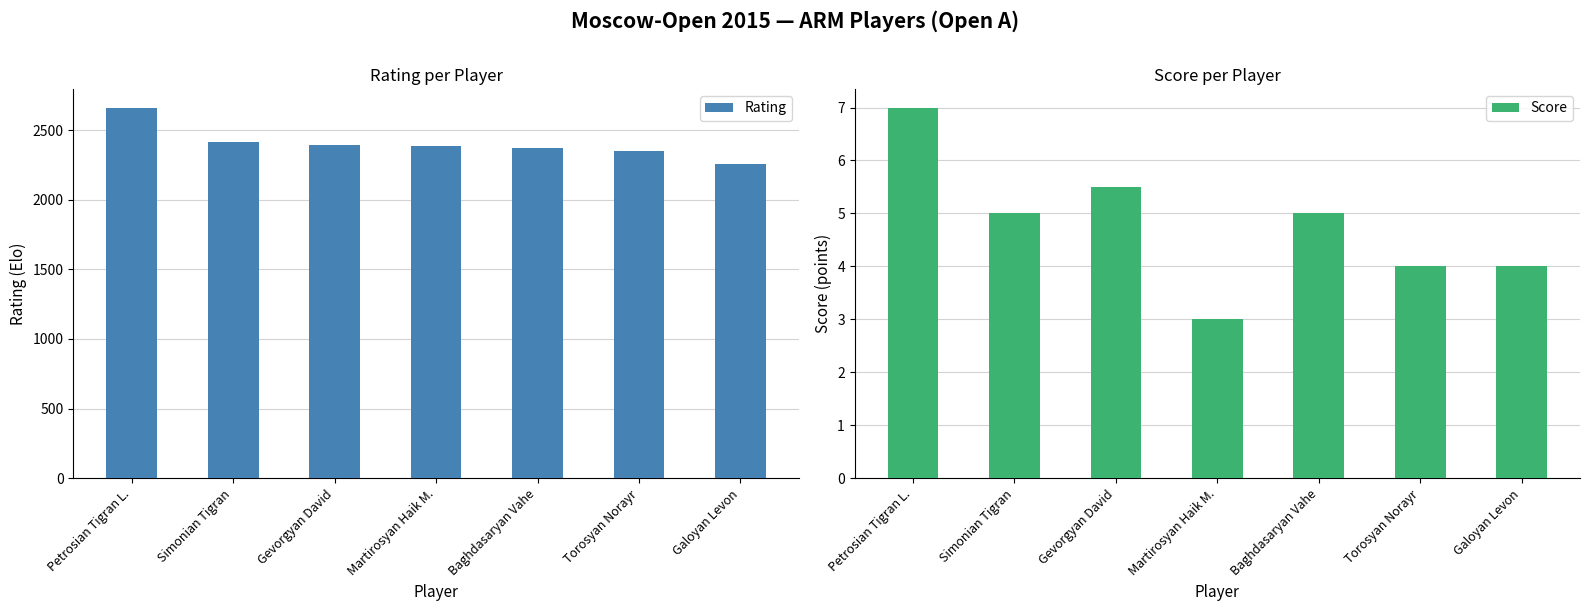

Does the chart contain any negative values?

No